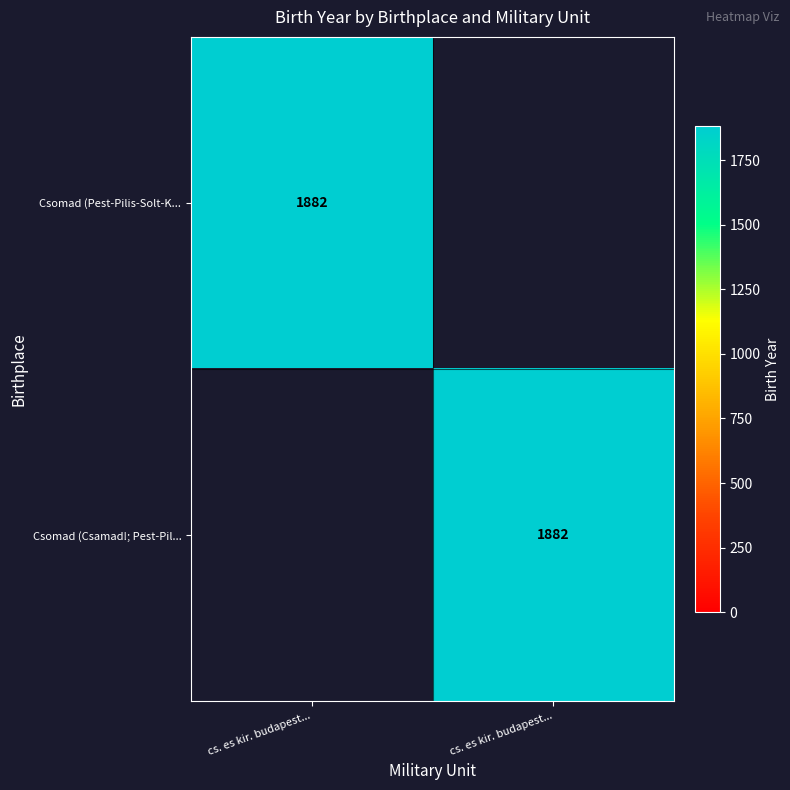

What is the average value of the Csomad (Pest-Pilis-Solt-K... series?

941